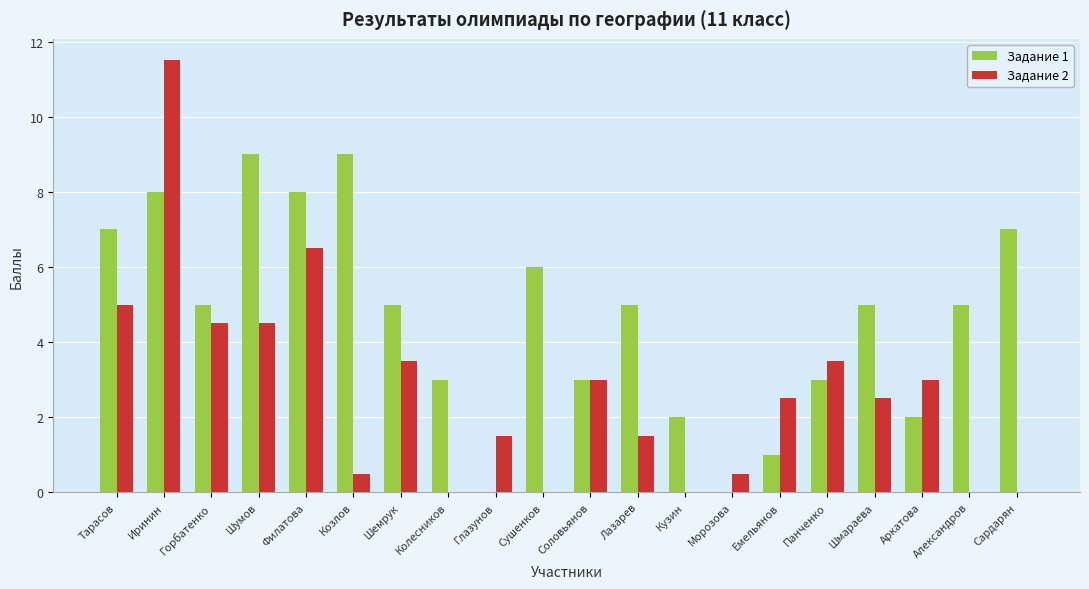

Are the bars horizontal?

No